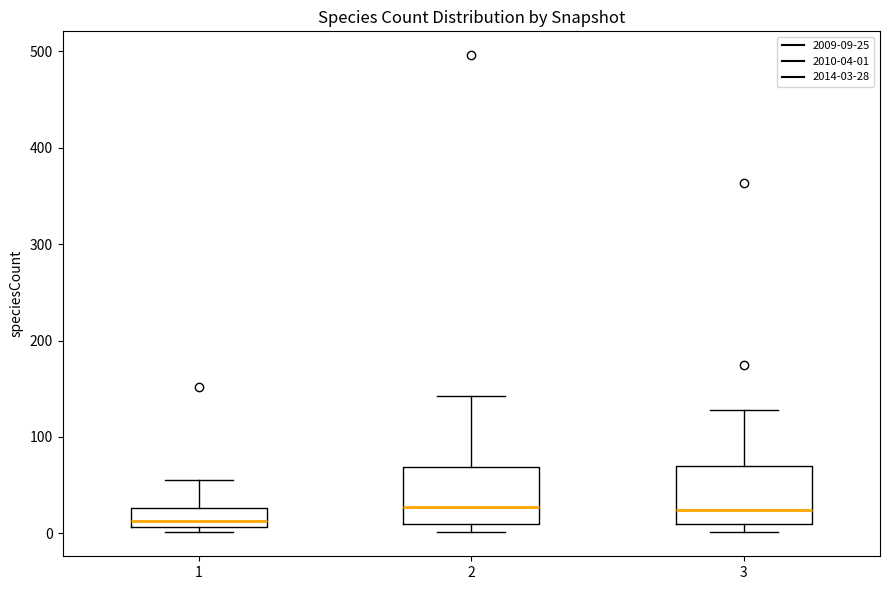

Reading left to right, transcribe this box plot: for each box, give where its median line is, the range the box spans, and where its two whiskers end, as read against the y-axis. The values are not printed on the chart, so give them approximately, as read against the axis.

1: median 10 (just above the box's lower edge), box 10 to 30, whiskers 0 to 60
2: median 30, box 10 to 70, whiskers 0 to 140
3: median 20, box 10 to 70, whiskers 0 to 130